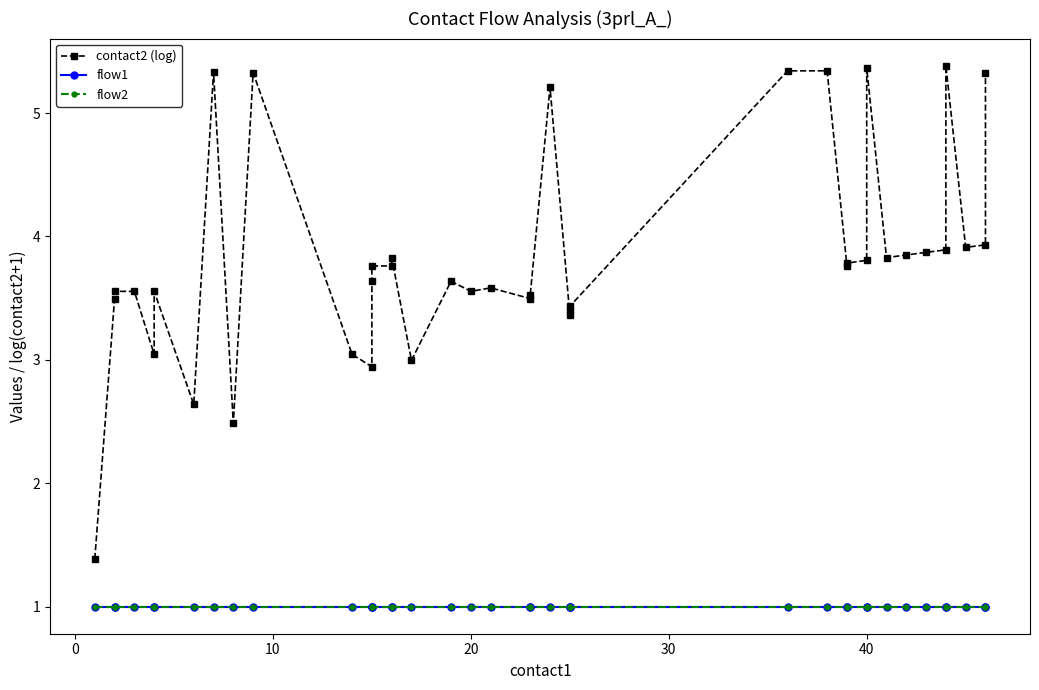

List the series in order of their peak value, highest first.

contact2 (log), flow1, flow2